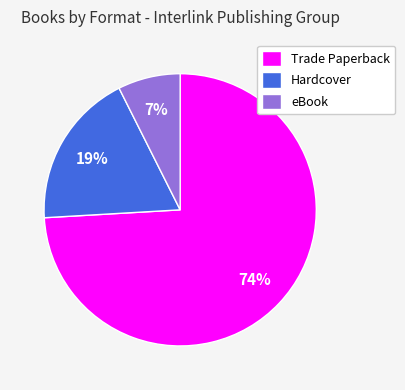

Do Trade Paperback and Hardcover together represent more than half of the pie?

Yes